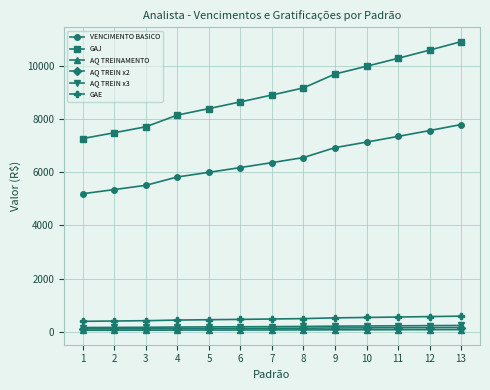

How many lines are shown in the chart?

6